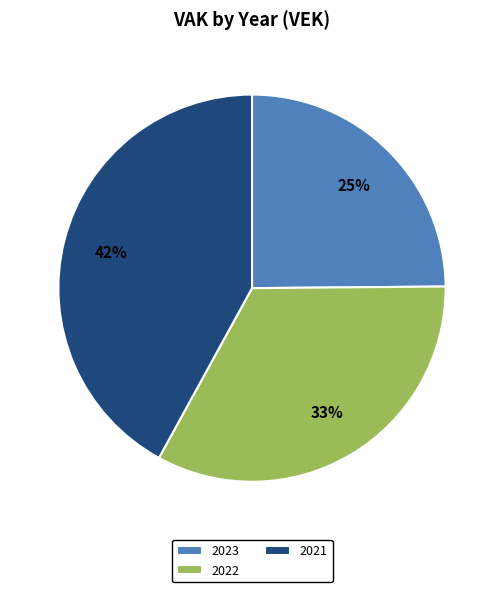

Is there a majority slice in this chart?

No